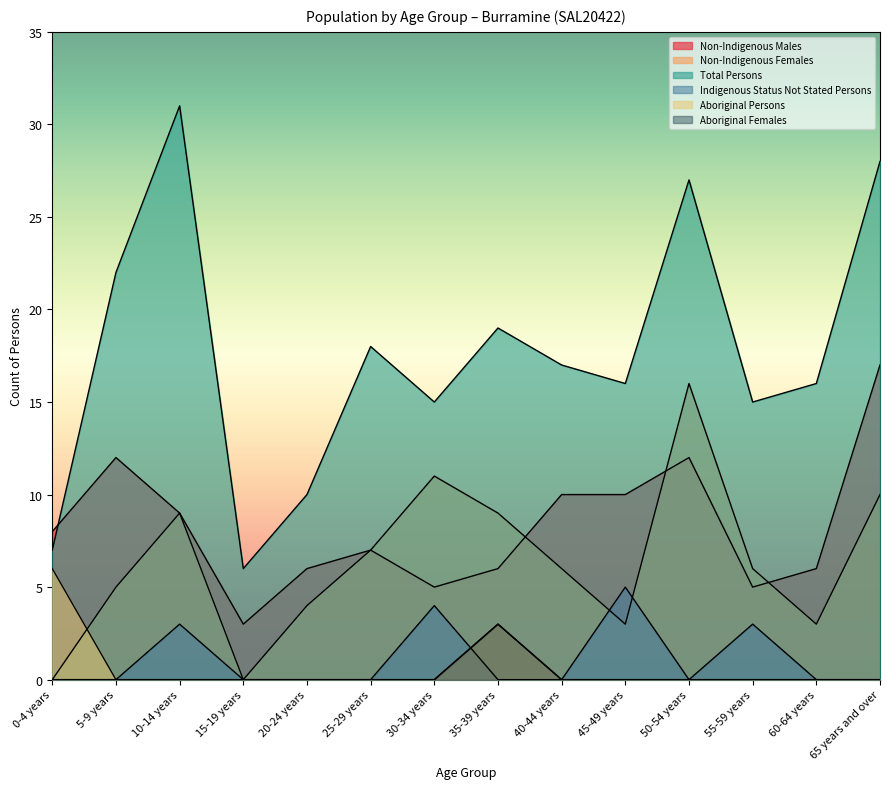

Where is the first local minimum for Total Persons?

15-19 years